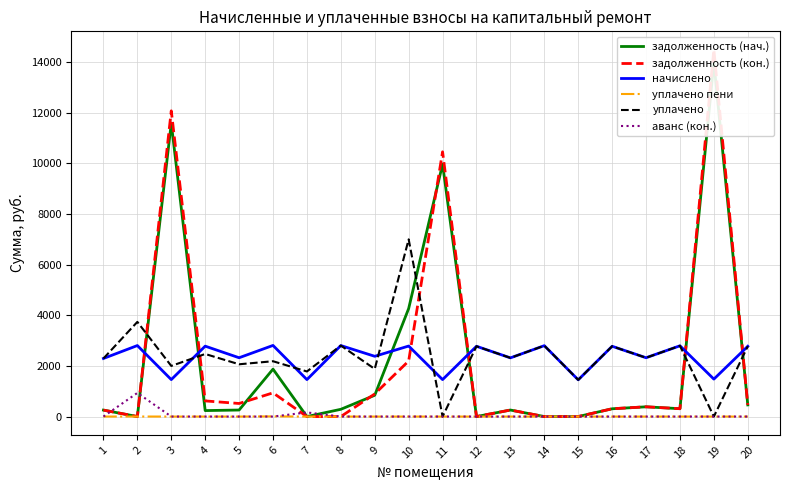

What is the sum of the начислено values at 1 and 12?

5070.5